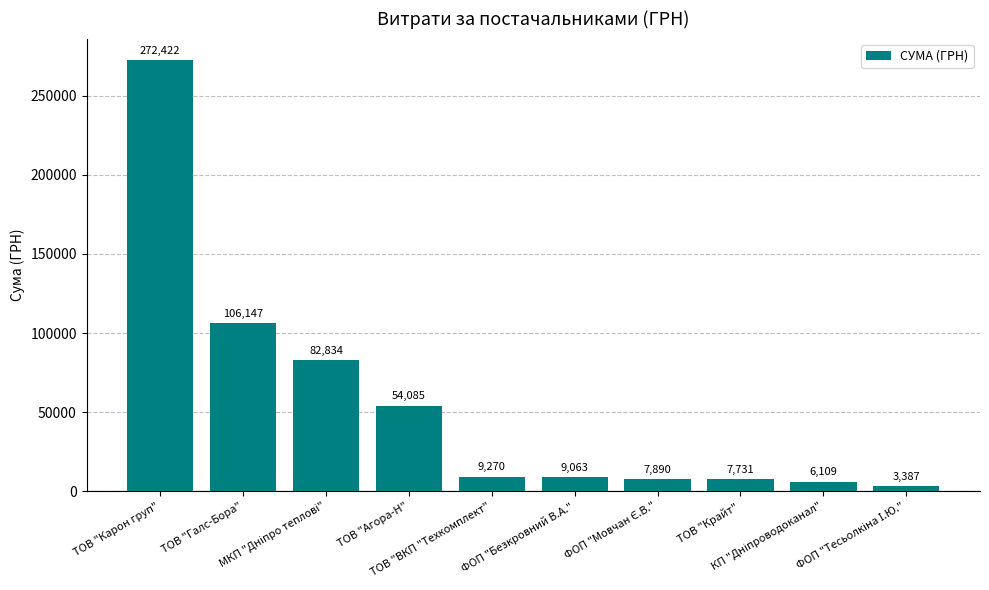

What is the difference between the maximum and minimum values?

269035.1